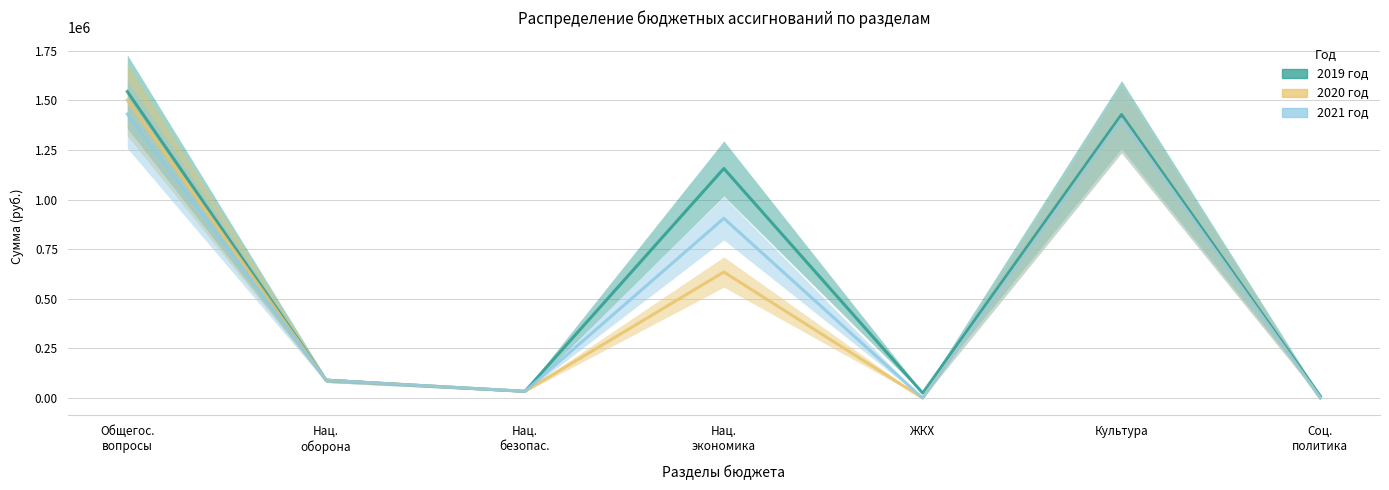

What is the highest value of the 2021 год series?

1431400.0